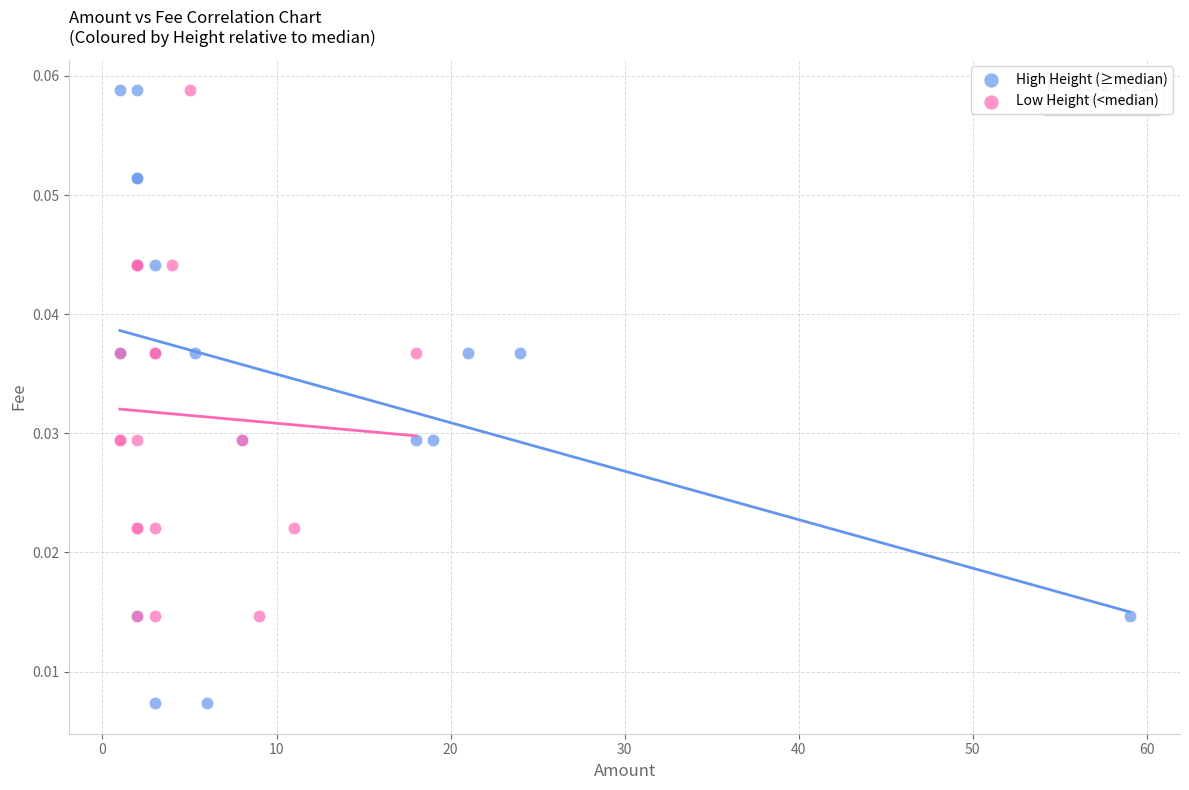

Which series reaches the minimum Y coordinate?

High Height (≥median)